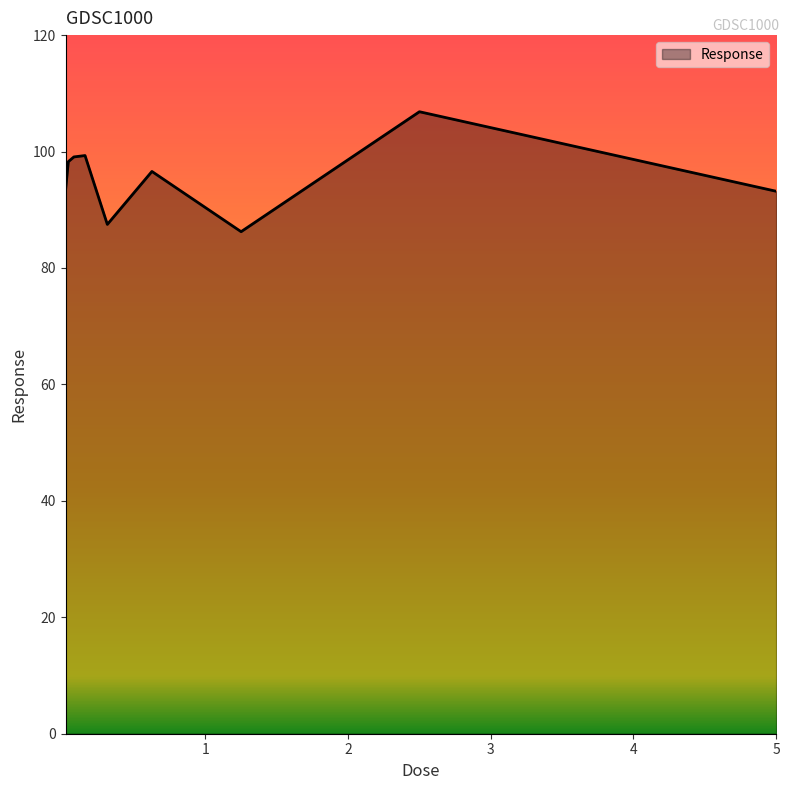

What is the maximum value shown in the chart?

106.8